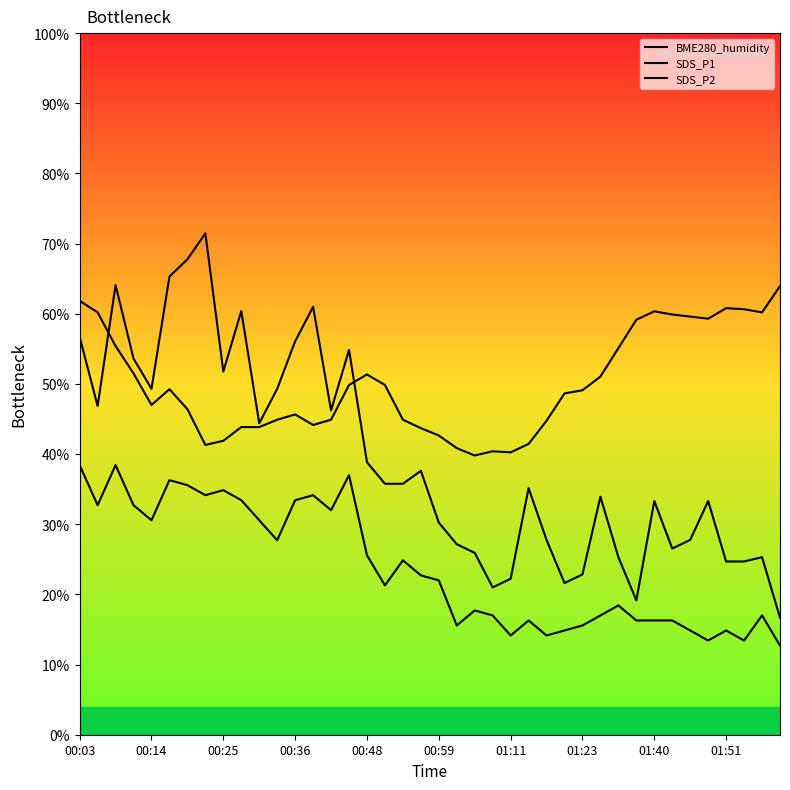

Is it true that BME280_humidity equals 27.9 at 01:40?

False